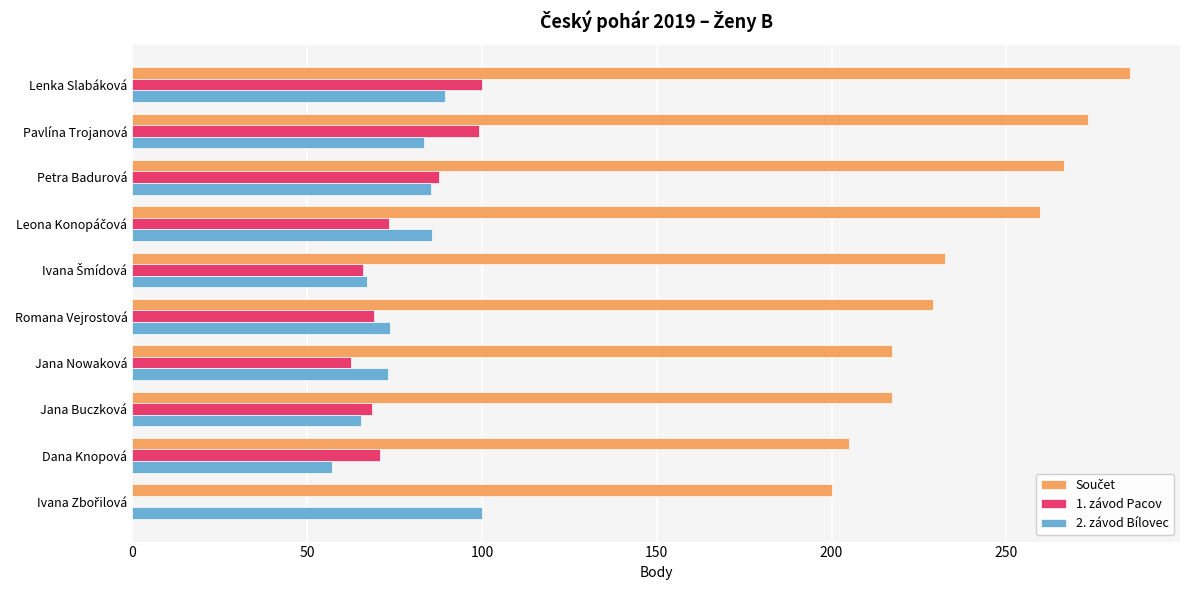

What is the sum of all 1. závod Pacov values?

697.1